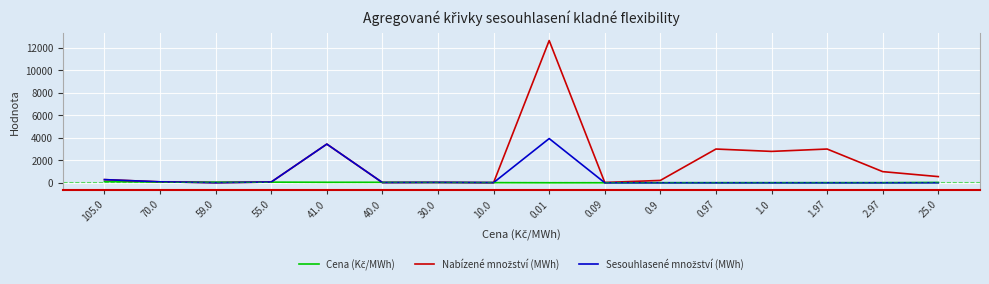

What is the greatest value displayed?

12649.9